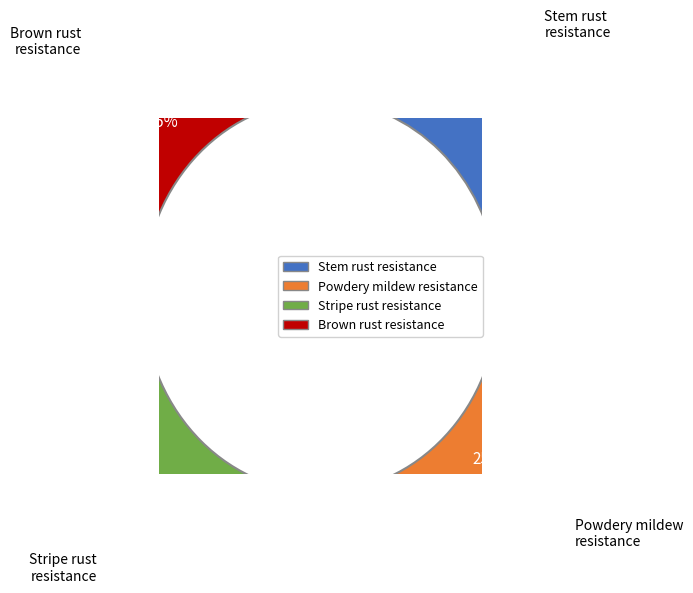

Is the sum of Powdery mildew - plant - resistance and Brown rust - resistance greater than half?

Yes